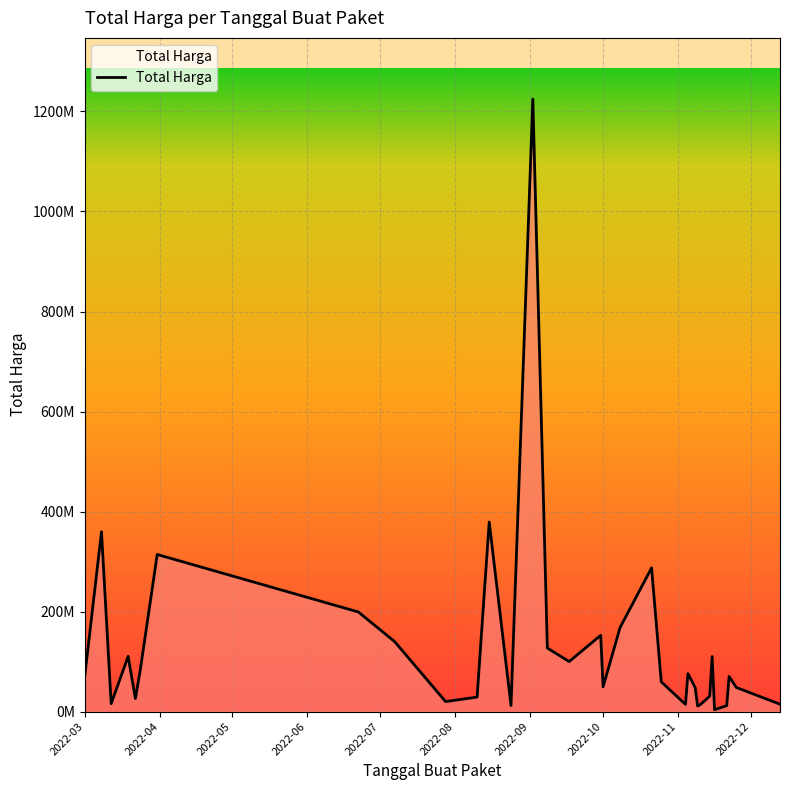

Does the chart display data point markers on the line(s)?

No